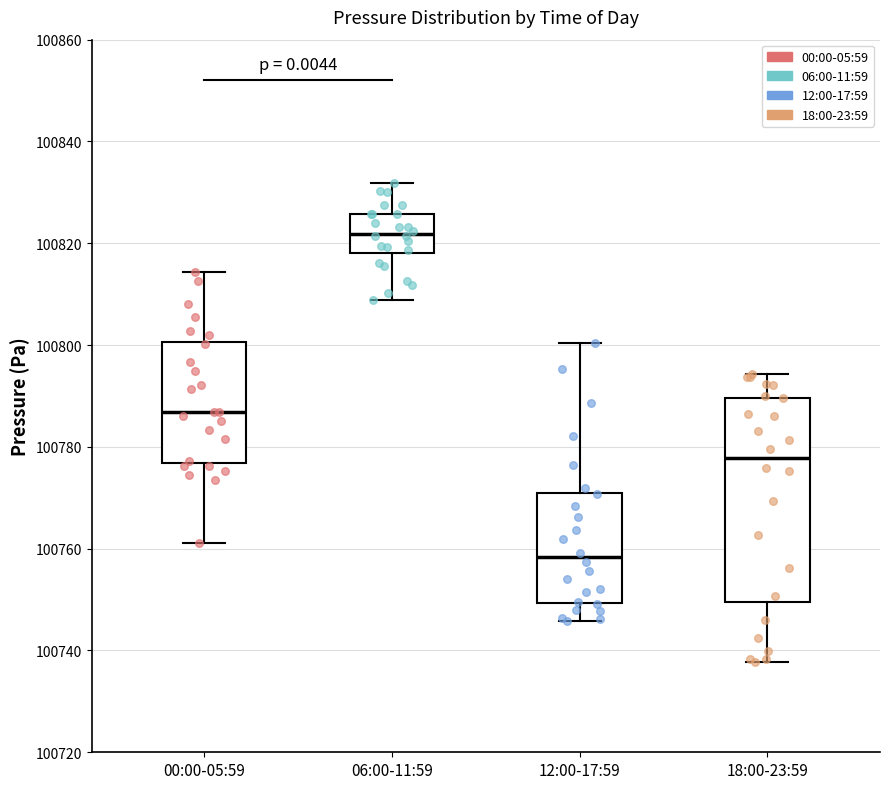

Reading left to right, transcribe this box plot: for each box, give where its median line is, the range the box spans, and where its two whiskers end, as read against the y-axis. The values are not printed on the chart, so give them approximately, as read against the axis.

00:00-05:59: median 100786, box 100776 to 100800, whiskers 100762 to 100814
06:00-11:59: median 100822, box 100818 to 100826, whiskers 100808 to 100832
12:00-17:59: median 100758, box 100750 to 100772, whiskers 100746 to 100800
18:00-23:59: median 100778, box 100750 to 100790, whiskers 100738 to 100794